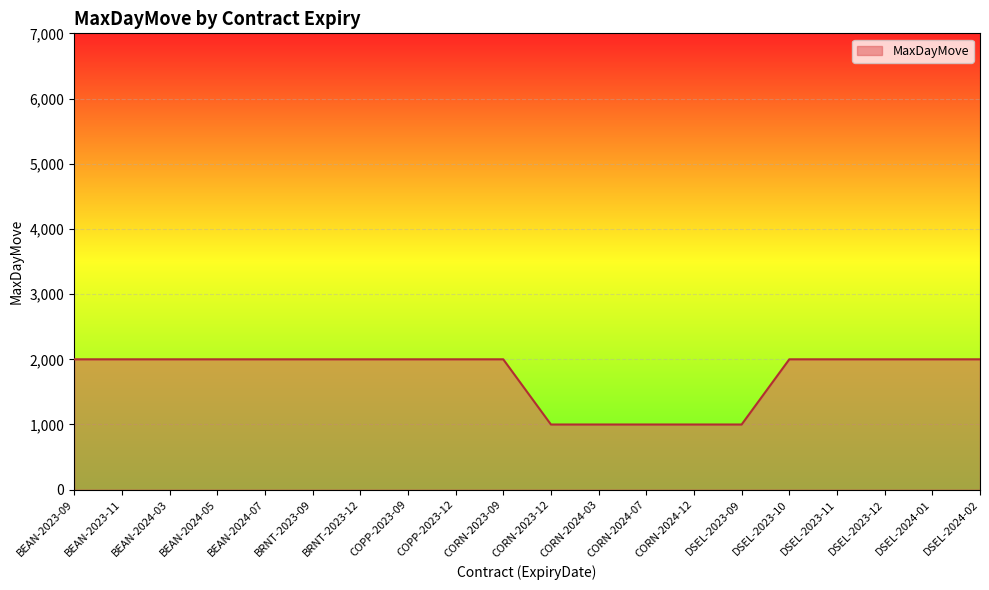

How many values are below 2000?

5